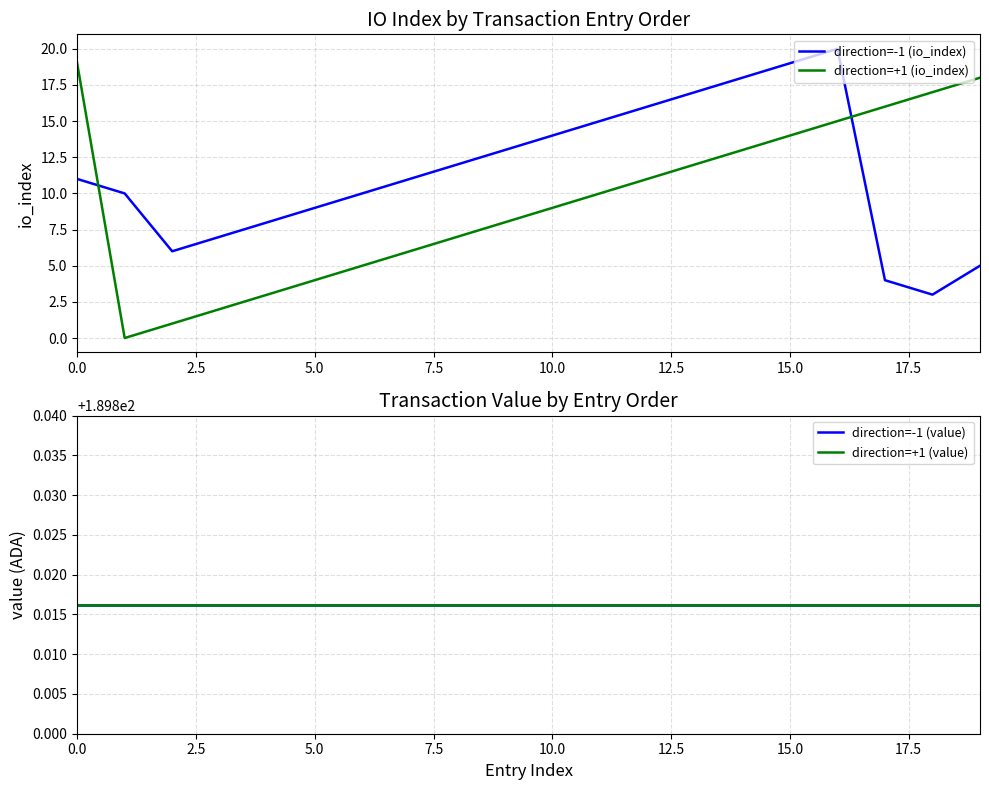

In direction=-1 (io_index), how many points are lower than both neighbors (excluding endpoints)?

2